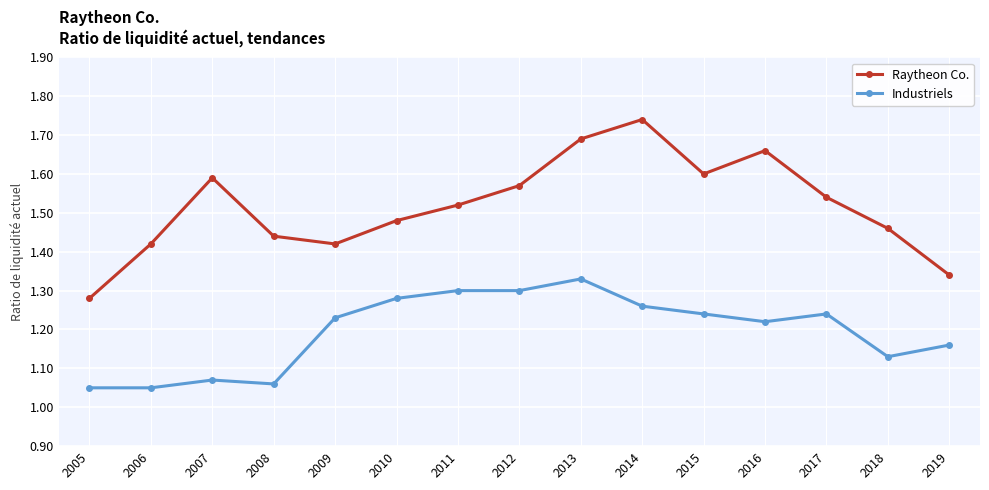

Count the Industriels values in the range 1 to 2.

15